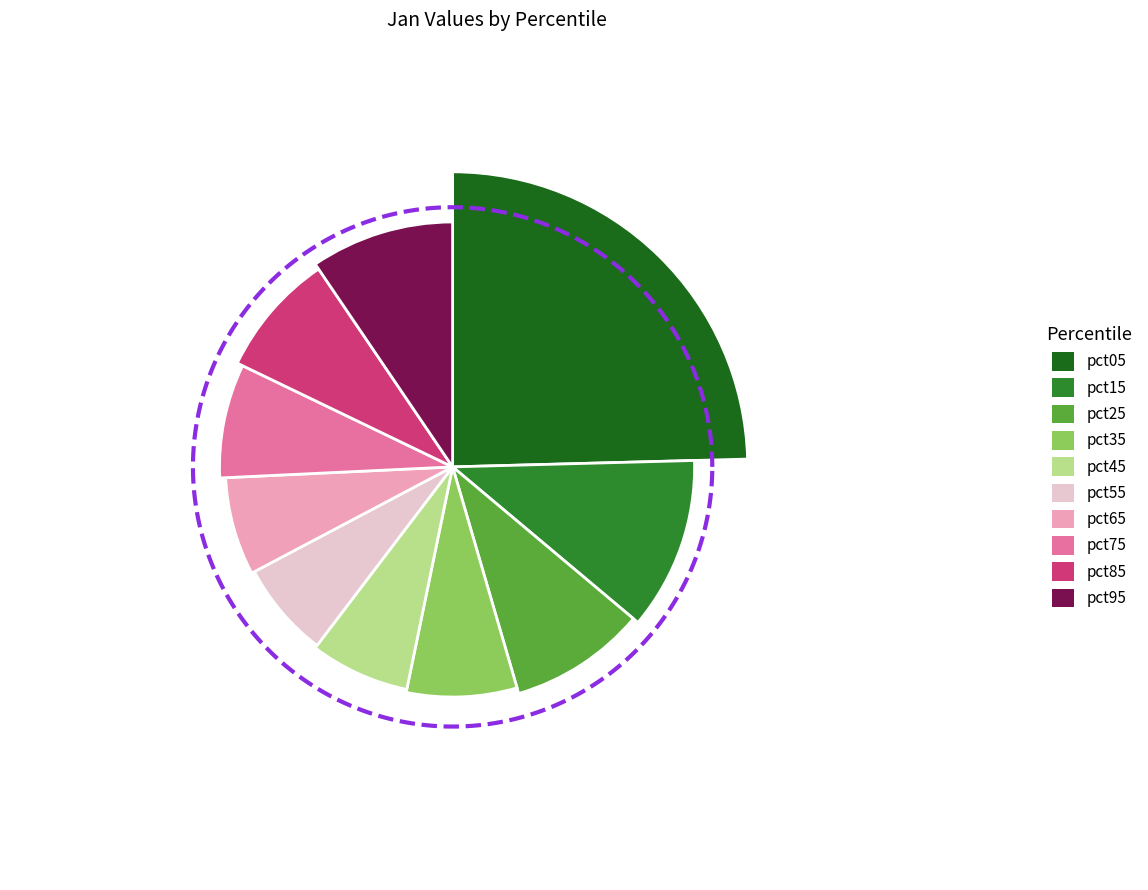

What portion of the pie excludes pct85?

91.6%